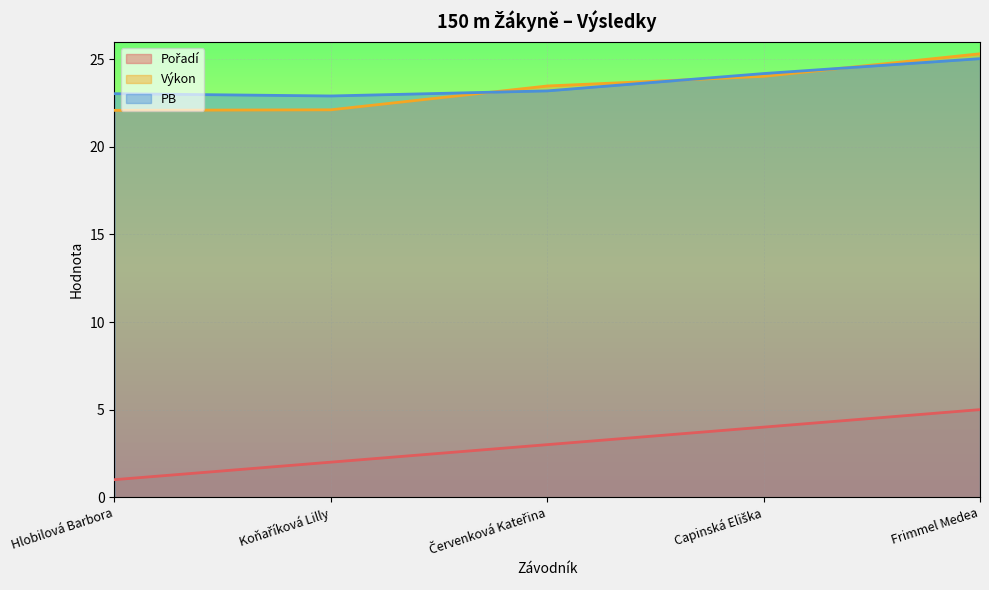

Reading left to right, transcribe all the data shown in this chart.

Pořadí: Hlobilová Barbora=1.0	Koňaříková Lilly=2.0	Červenková Kateřina=3.0	Capinská Eliška=4.0	Frimmel Medea=5.0
Výkon: Hlobilová Barbora=22.1	Koňaříková Lilly=22.1	Červenková Kateřina=23.5	Capinská Eliška=24.0	Frimmel Medea=25.3
PB: Hlobilová Barbora=23.0	Koňaříková Lilly=22.9	Červenková Kateřina=23.2	Capinská Eliška=24.2	Frimmel Medea=25.0